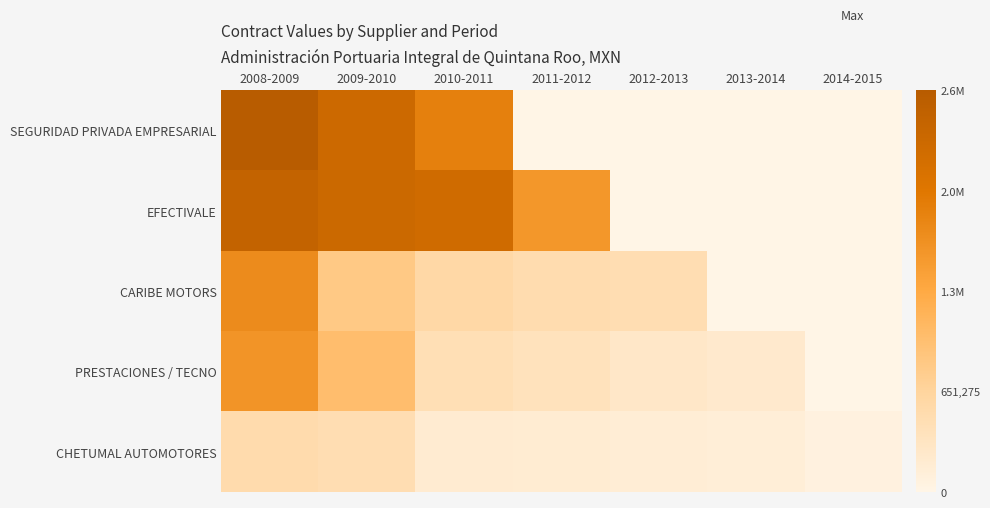

At 2014-2015, list the series in order from smallest to largest.

EFECTIVALE, CARIBE MOTORS, PRESTACIONES / TECNO, SEGURIDAD PRIVADA EMPRESARIAL, CHETUMAL AUTOMOTORES